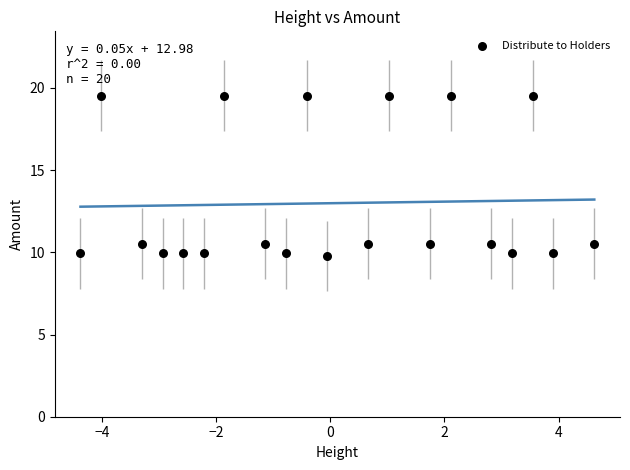

What is the range of X values (max minus min)?

9.0